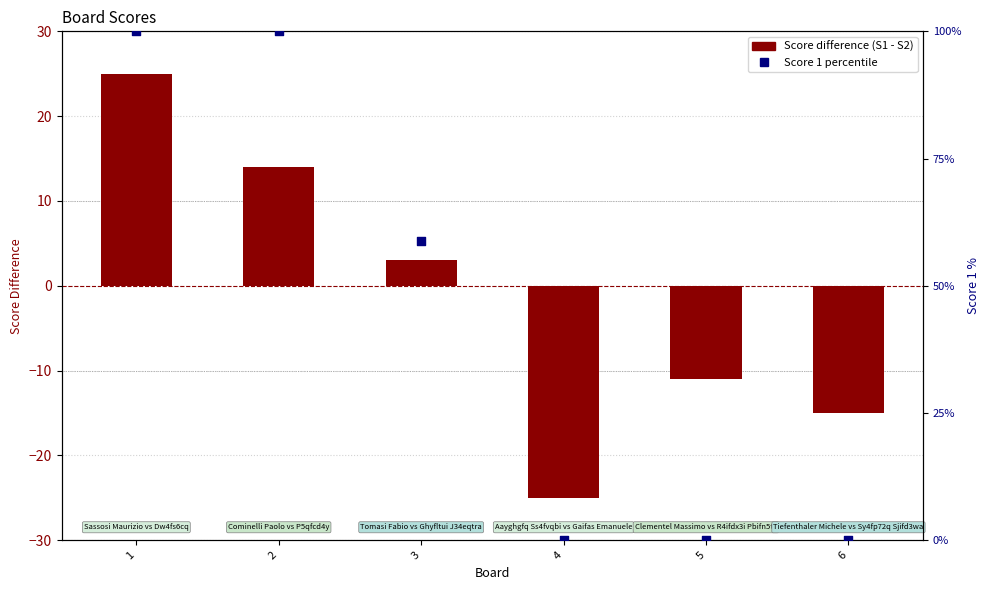

At how many categories does at least one series exceed -23?

6